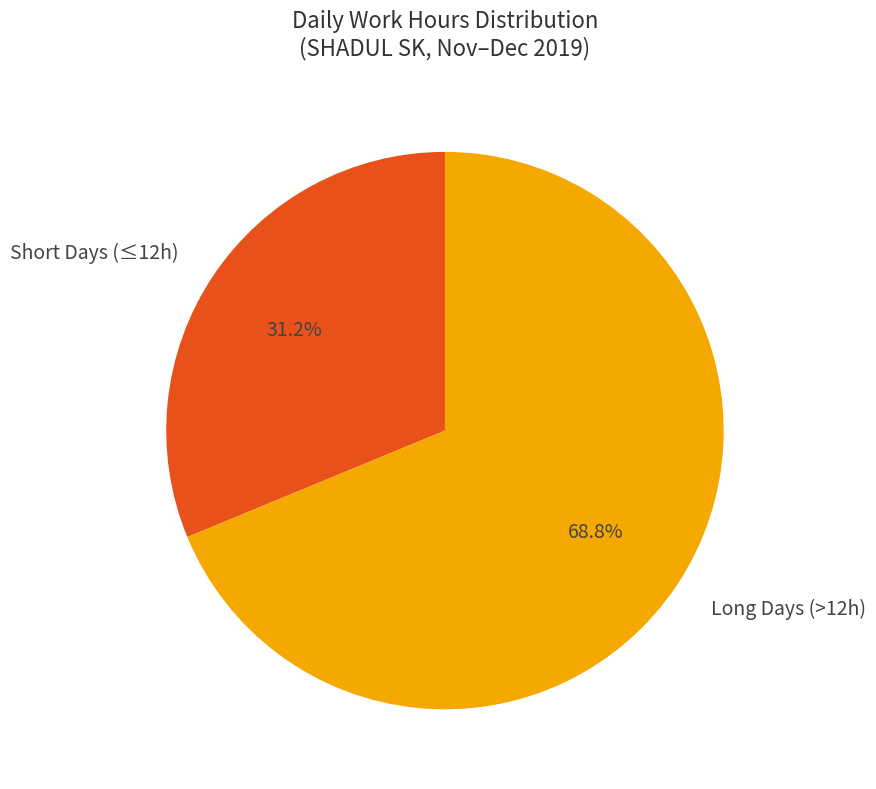

What is the ratio of the value at Short Days (≤12h) to the value at Long Days (>12h)?

0.5